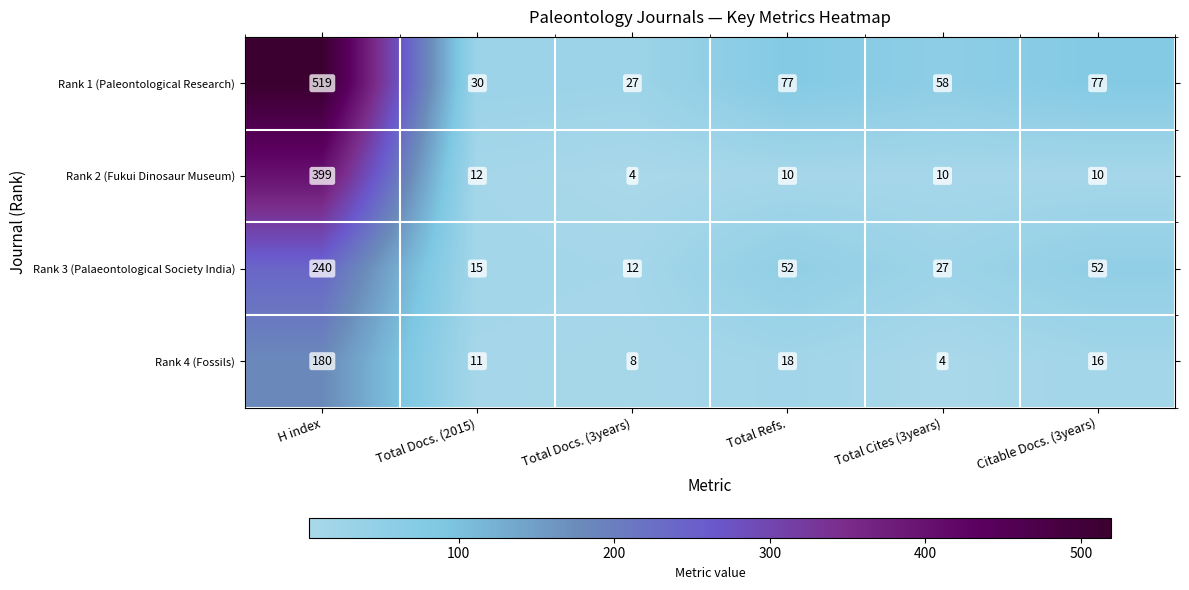

Reading left to right, what are all the values shown in this chart?

Rank 1 (Paleontological Research): H index=519	Total Docs. (2015)=30	Total Docs. (3years)=27	Total Refs.=77	Total Cites (3years)=58	Citable Docs. (3years)=77
Rank 2 (Fukui Dinosaur Museum): H index=399	Total Docs. (2015)=12	Total Docs. (3years)=4	Total Refs.=10	Total Cites (3years)=10	Citable Docs. (3years)=10
Rank 3 (Palaeontological Society India): H index=240	Total Docs. (2015)=15	Total Docs. (3years)=12	Total Refs.=52	Total Cites (3years)=27	Citable Docs. (3years)=52
Rank 4 (Fossils): H index=180	Total Docs. (2015)=11	Total Docs. (3years)=8	Total Refs.=18	Total Cites (3years)=4	Citable Docs. (3years)=16